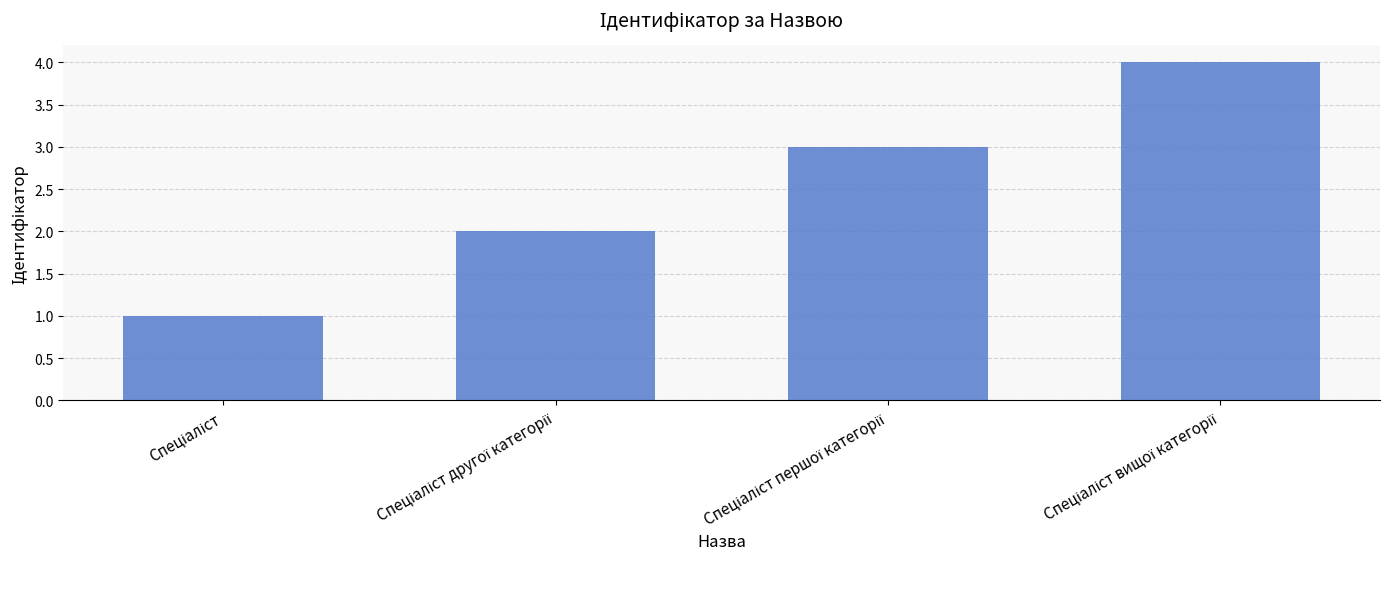

What is the sum of all values?

10